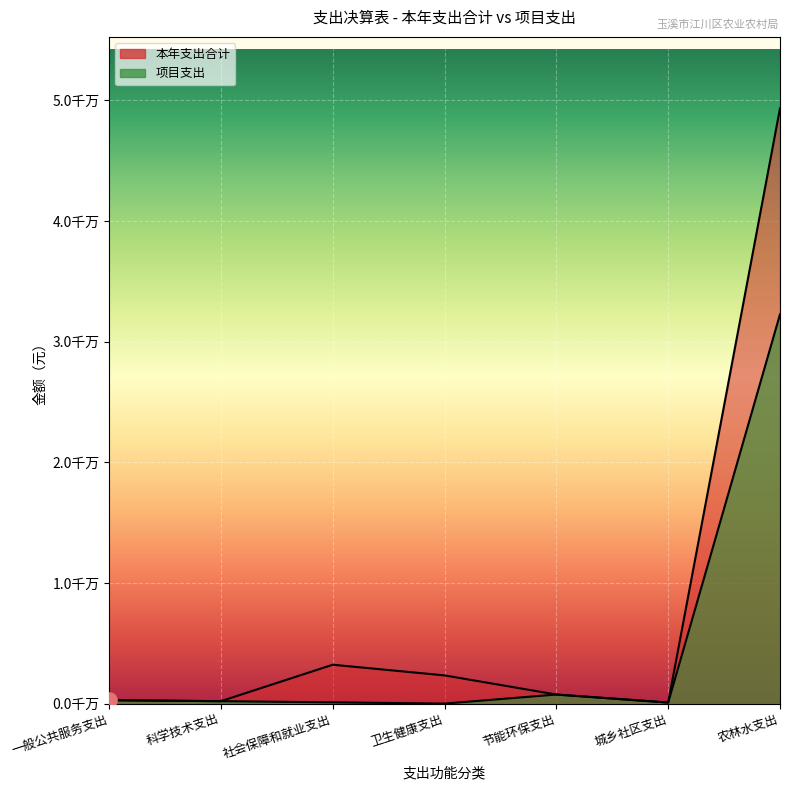

What is the total value across all series at 卫生健康支出?

2337907.9